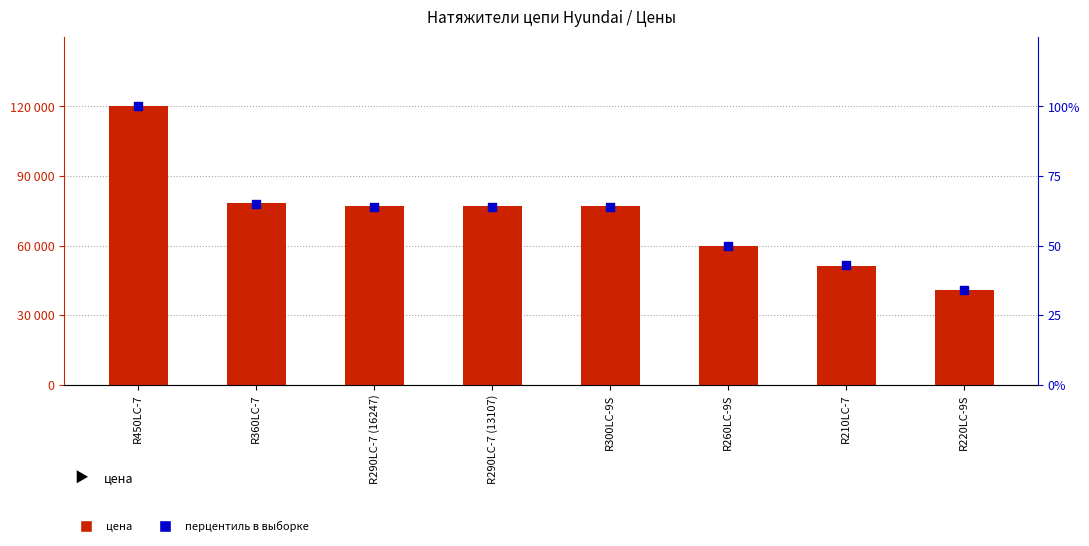

At how many categories does at least one series exceed 79907?

1